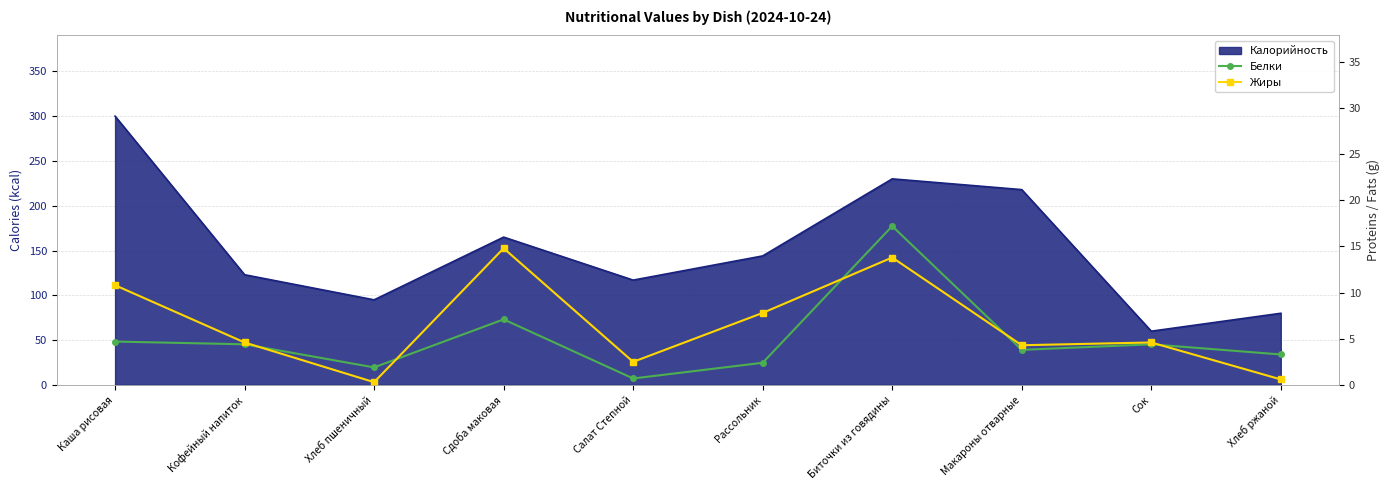

What is the highest value of the Жиры series?

14.8